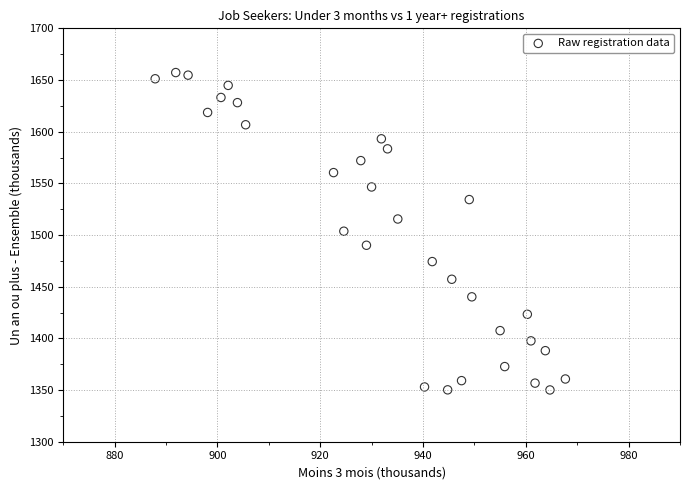

What is the range of X values (max minus min)?

79.8